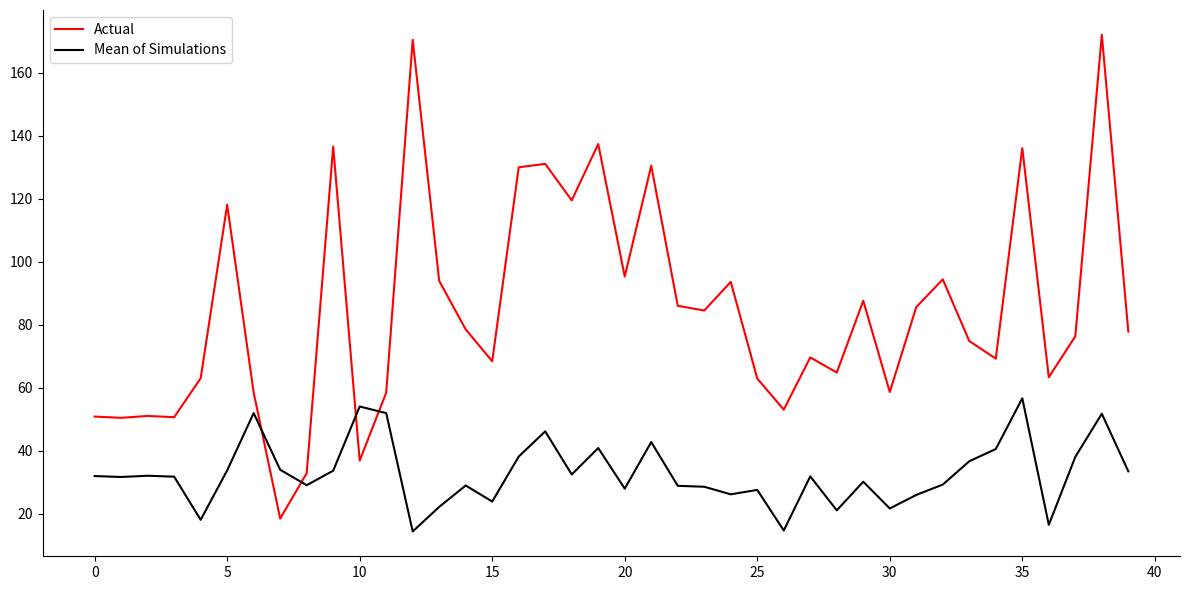

Which series ends up on top after the final intersection of Mean of Simulations and Actual?

Actual